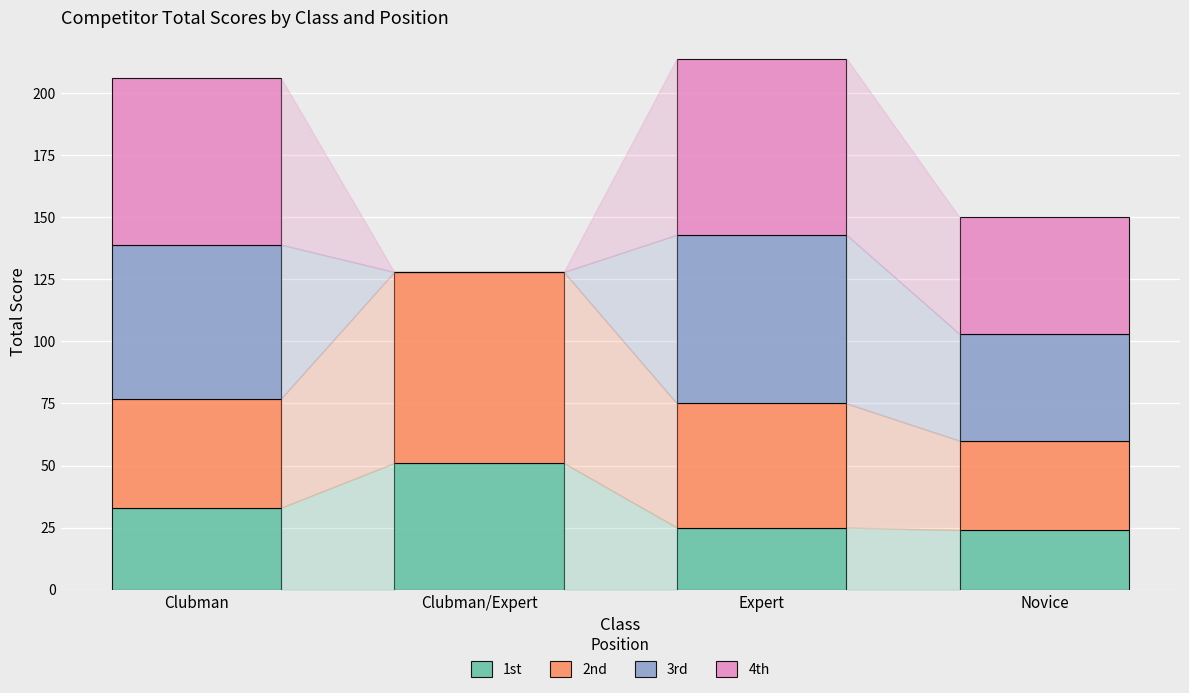

Are the bars horizontal?

No